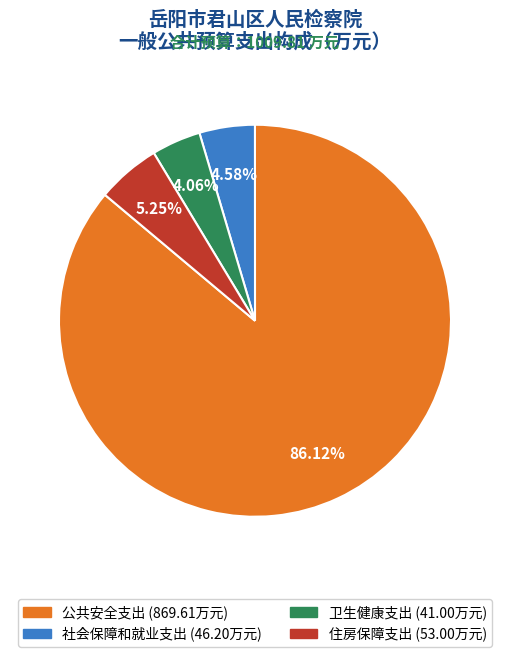

The 社会保障和就业支出 slice represents 15% of the pie. True or false?

False